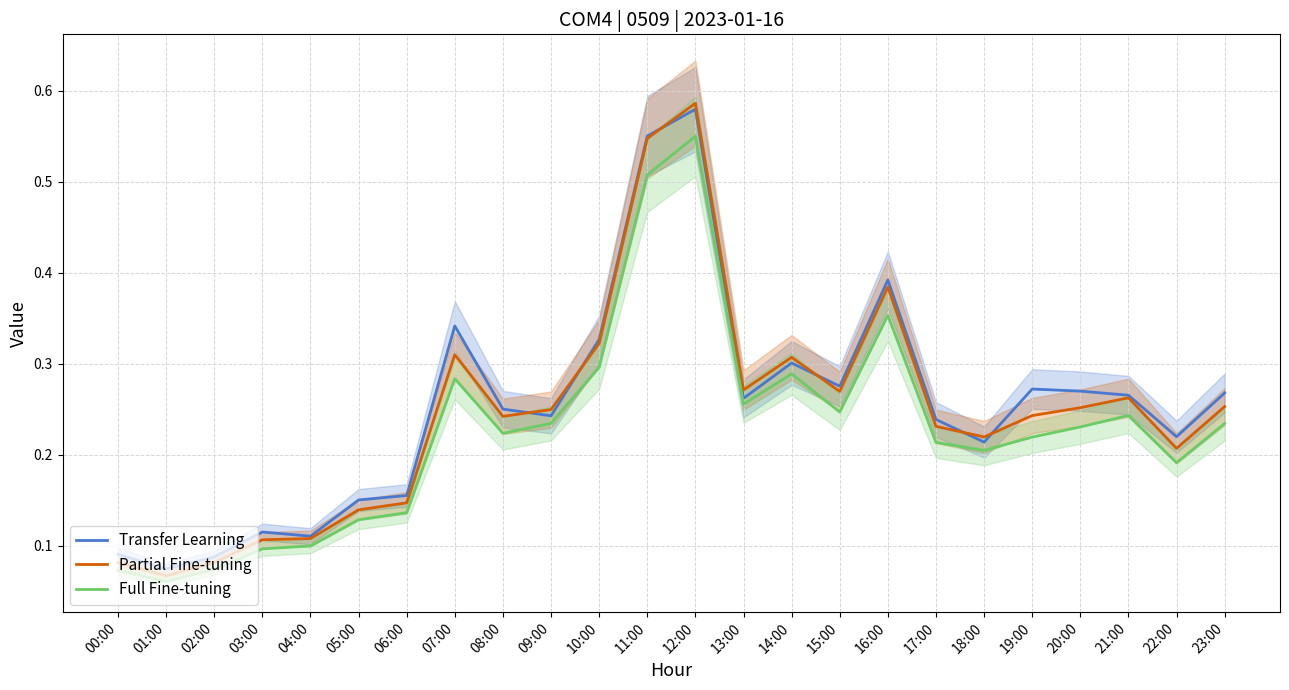

How many interior local peaks does the Transfer Learning series have?

6